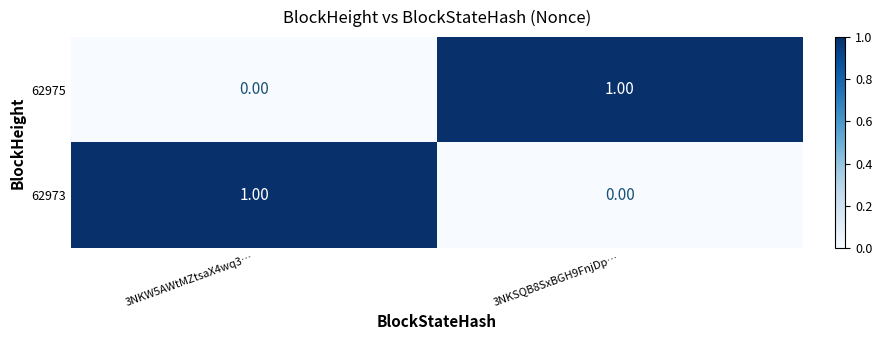

List the labels in order of 62973 value, largest first.

3NKW5AWtMZtsaX4wq3…, 3NKSQB8SxBGH9FnjDp…